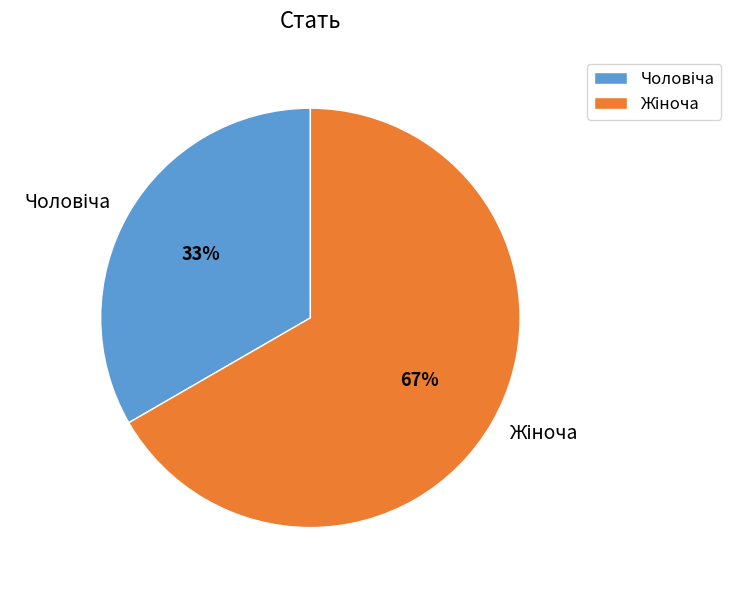

To the nearest percent, what is the average slice percentage?

50%